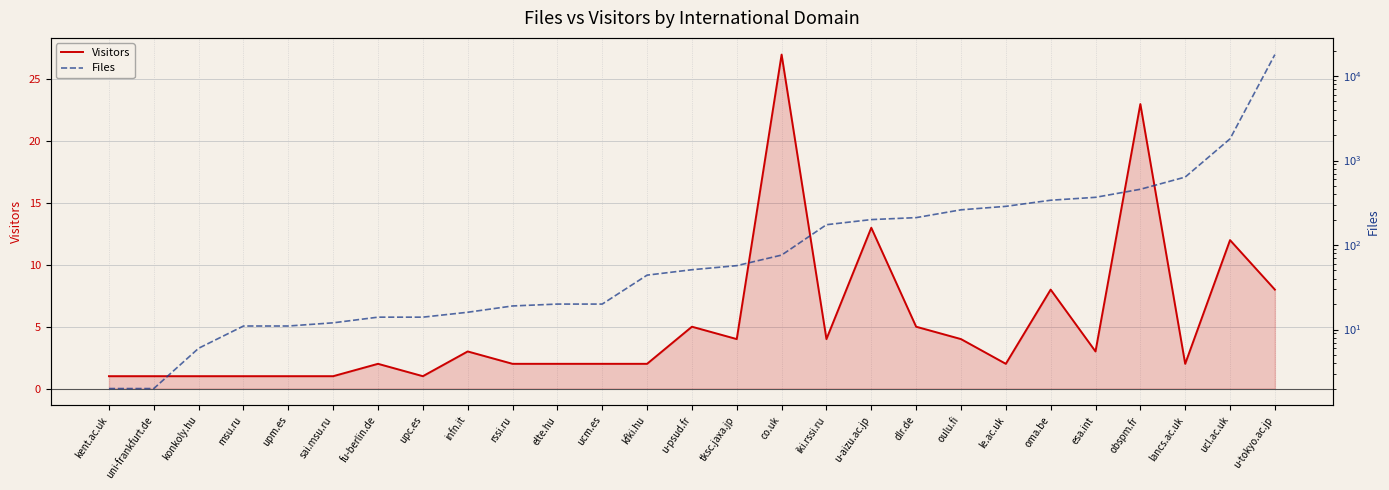

What is the sum of the Visitors values at oulu.fi and msu.ru?

5